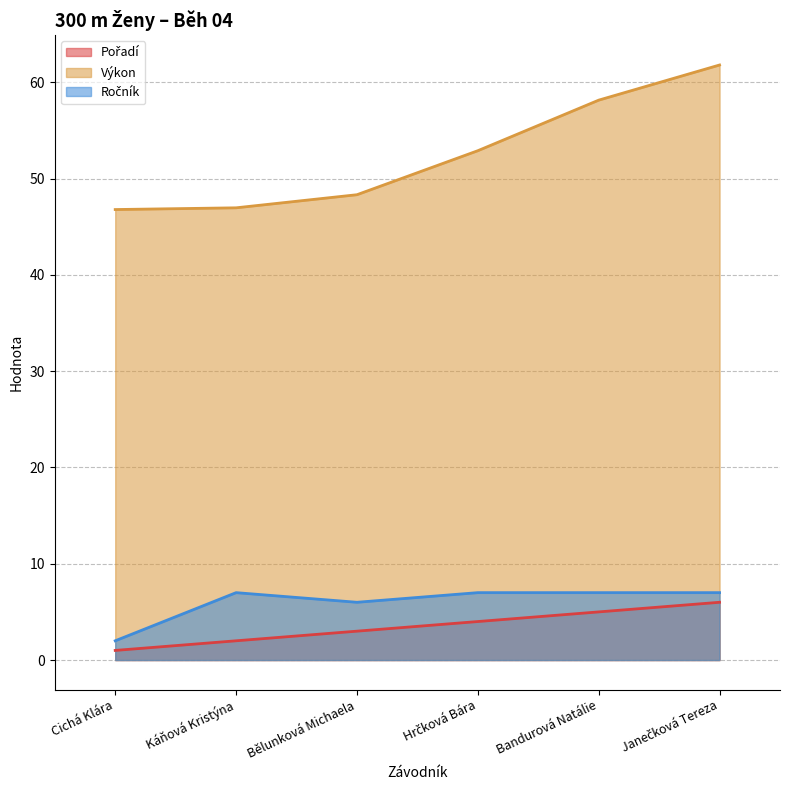

At how many categories does at least one series exceed 38?

6